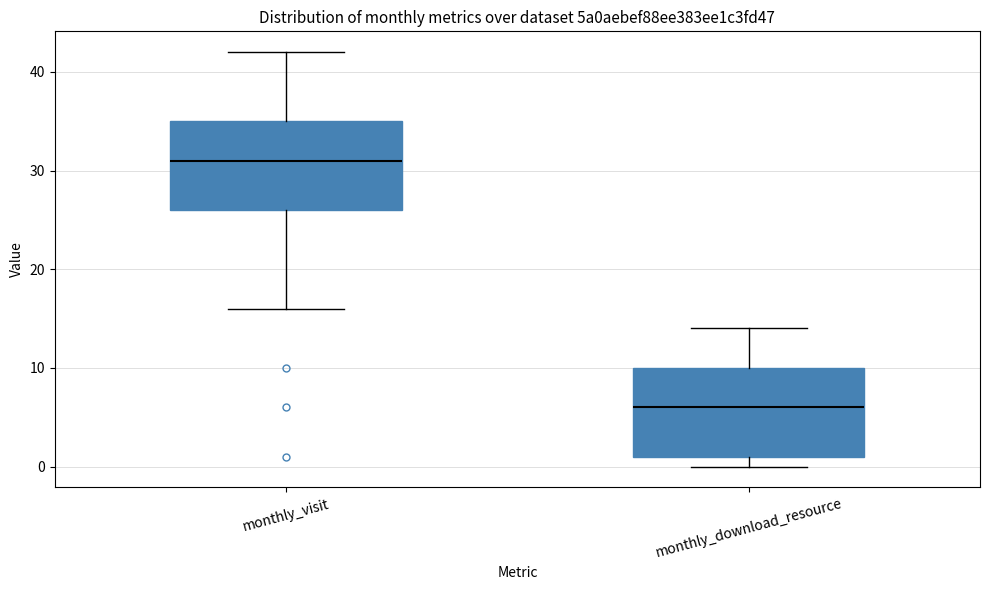

Reading left to right, read every box against the y-axis: the position of its median line, the range the box covers, and the ends of its whiskers. The values are not printed on the chart, so give them approximately, as read against the axis.

monthly_visit: median 31, box 26 to 35, whiskers 16 to 42
monthly_download_resource: median 6, box 1 to 10, whiskers 0 to 14